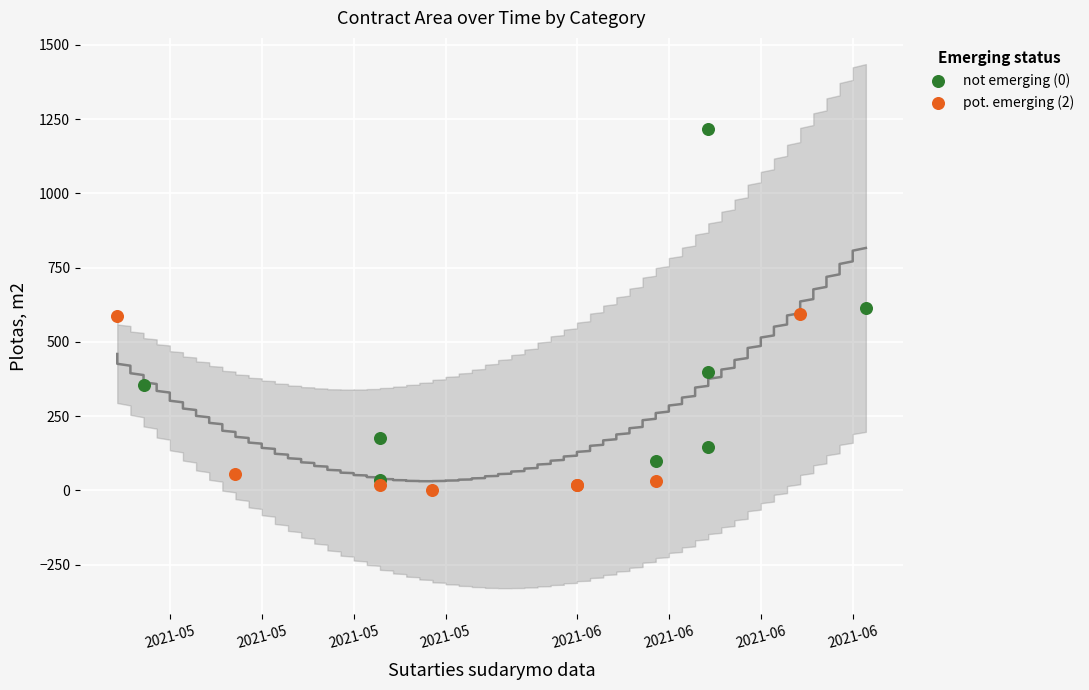

Which series reaches the maximum Y coordinate?

not emerging (0)